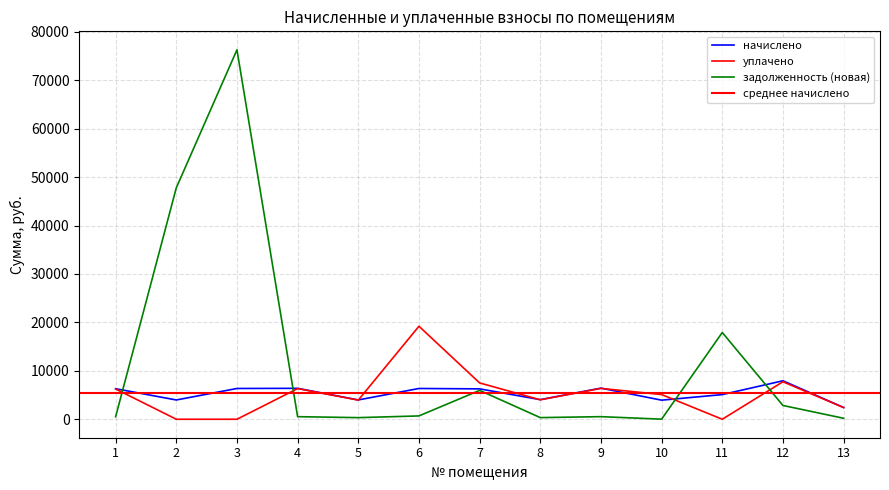

What value does the начислено series have at 5?

3988.0